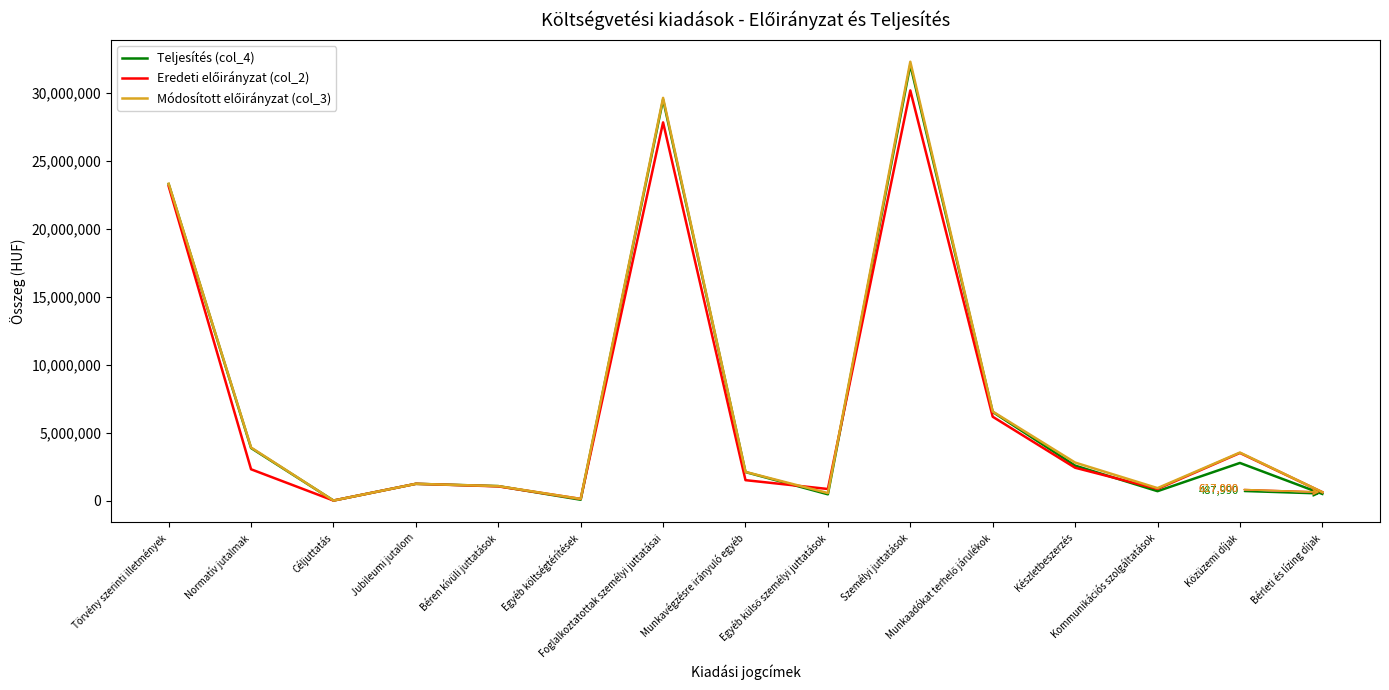

What is the greatest value displayed?

32272354